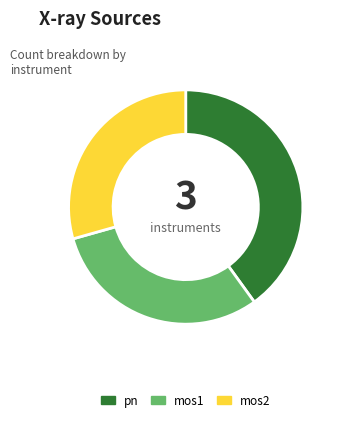

Count the number of slices in the pie.

3